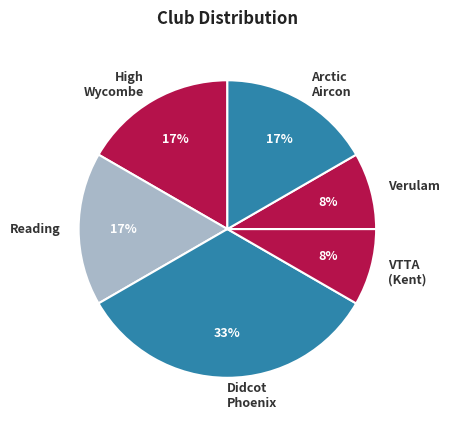

Is there any slice that represents more than half of the pie?

No